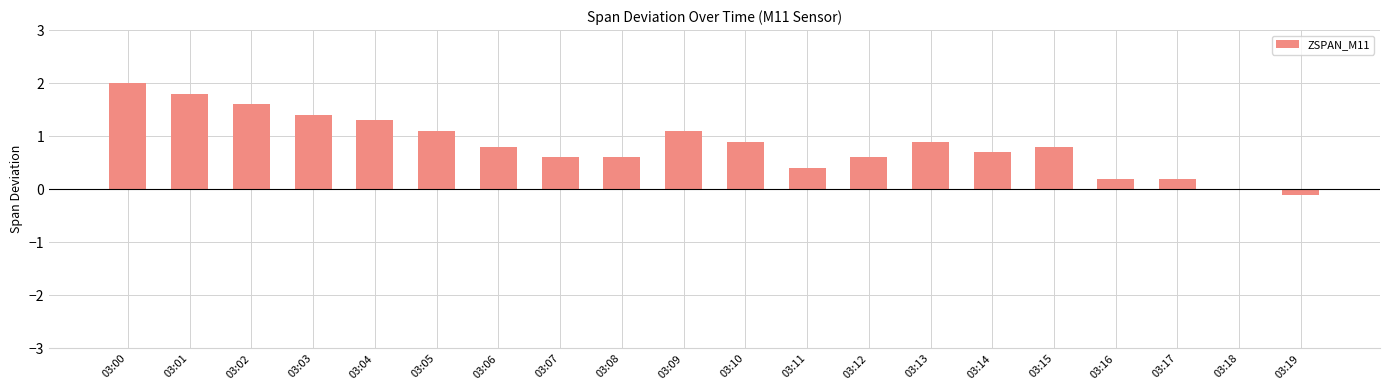

At which label does the data first exceed 0?

03:00